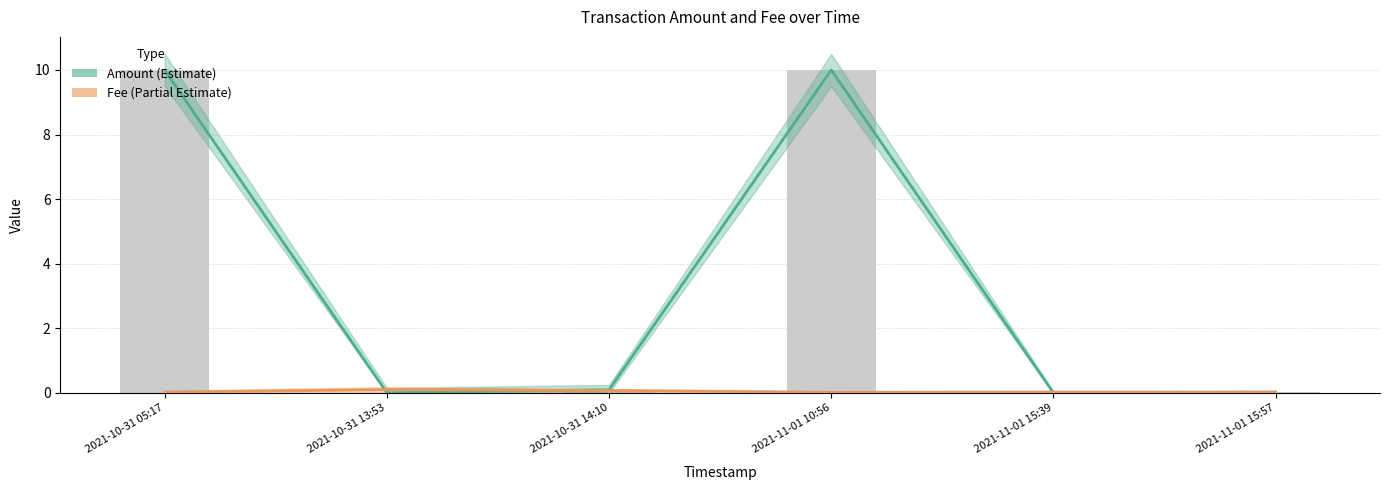

List the labels in order of Fee value, largest first.

2021-10-31 13:53, 2021-10-31 14:10, 2021-10-31 05:17, 2021-11-01 15:39, 2021-11-01 10:56, 2021-11-01 15:57